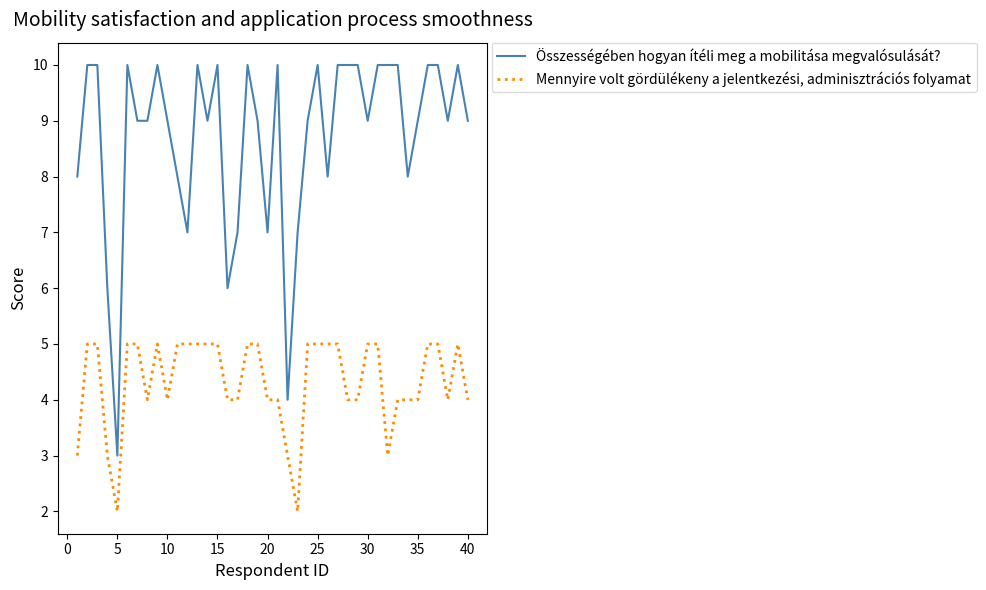

True or false: Mennyire volt gördülékeny a jelentkezési, adminisztrációs folyamat and Összességében hogyan ítéli meg a mobilitása megvalósulását? intersect in this chart.

False